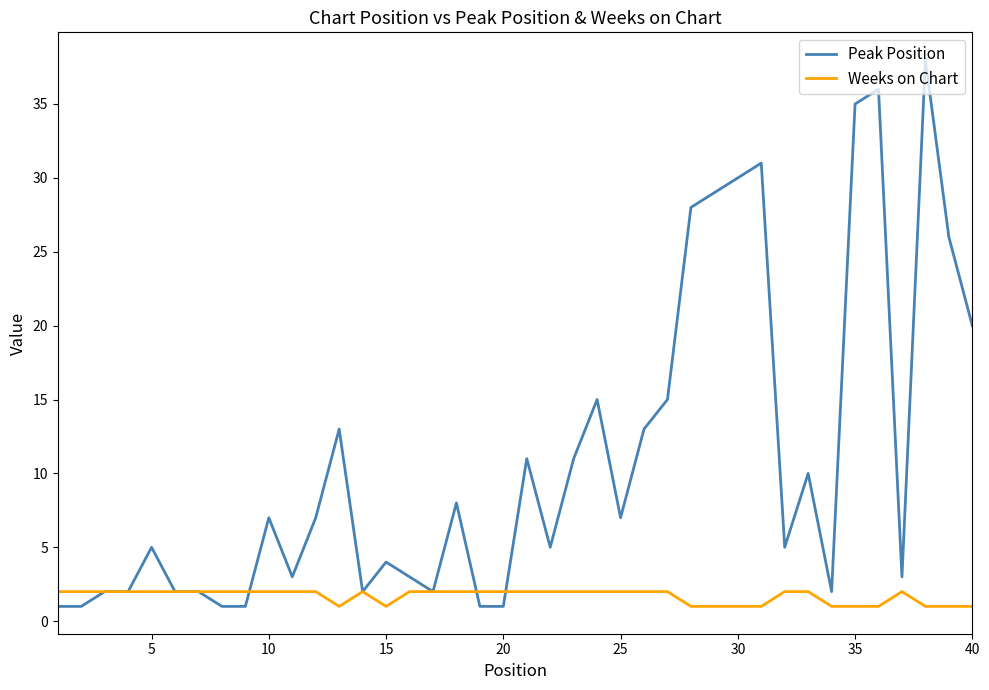

What is the greatest value displayed?

38